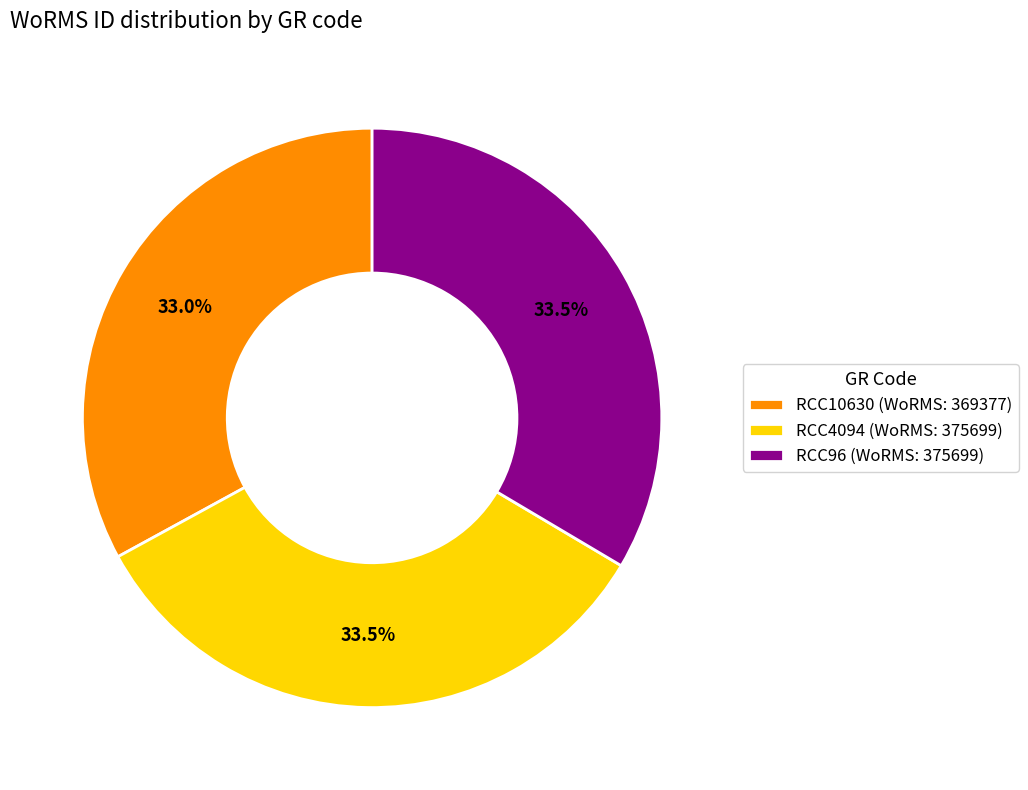

Does RCC4094 (WoRMS: 375699) represent more than half of the total?

No